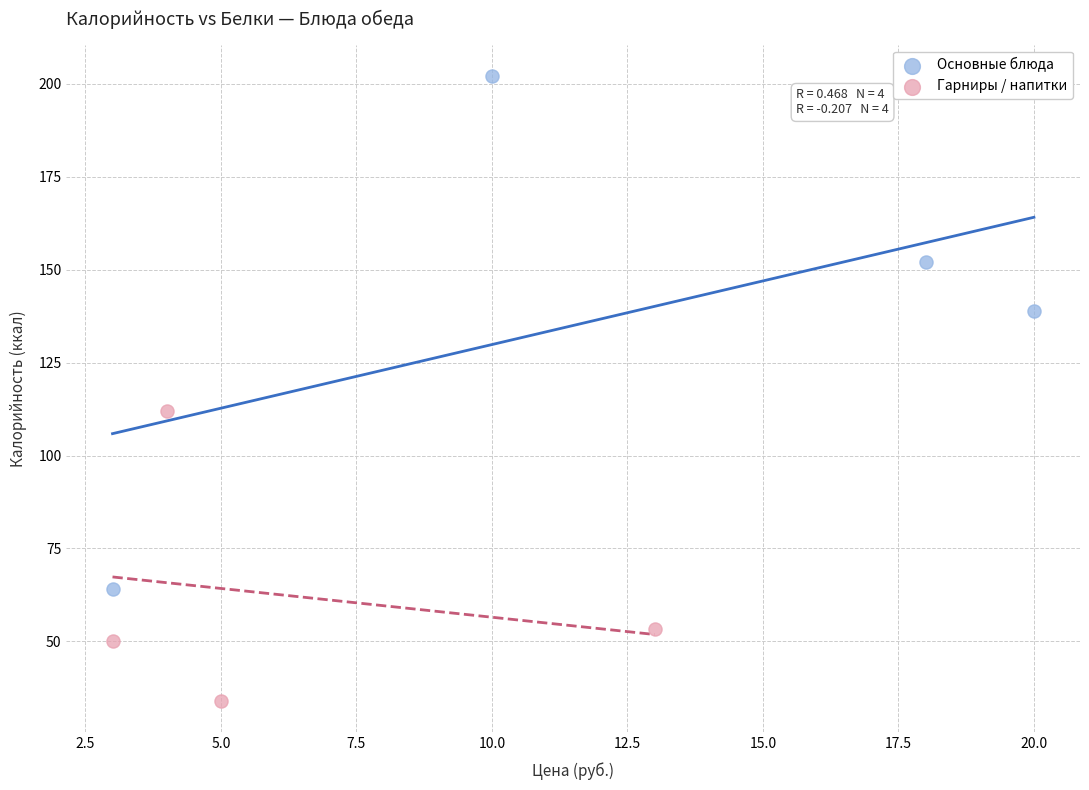

Which series contains the lowest Y value?

Гарниры / напитки